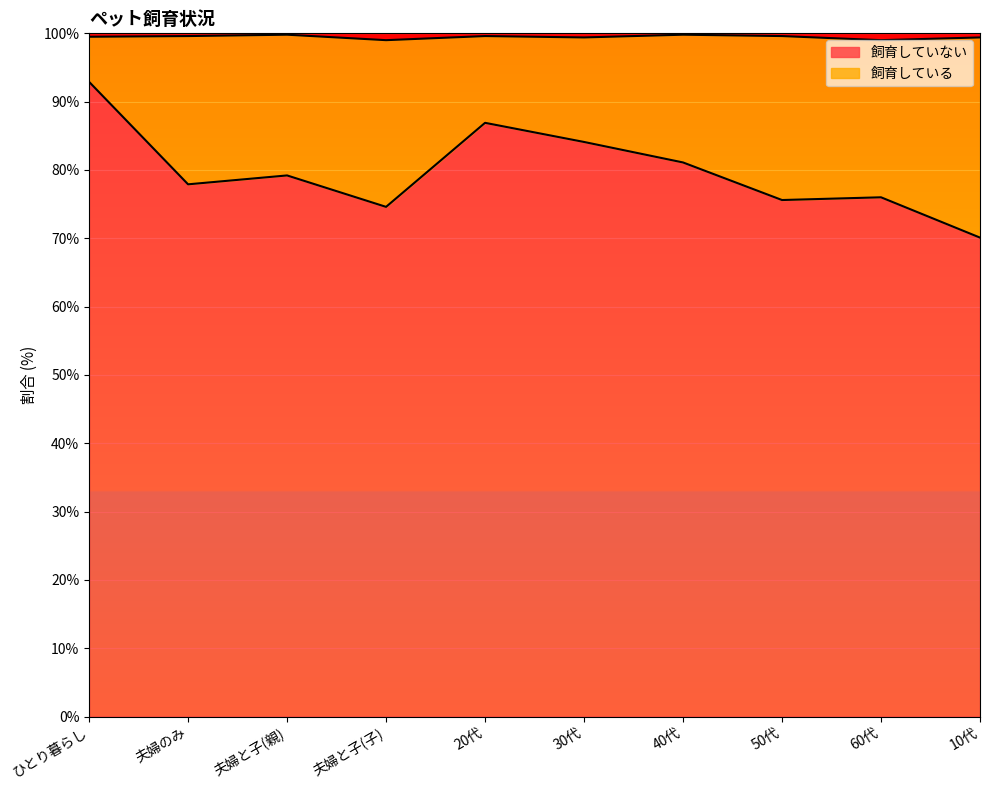

At which label does the data first exceed 79?

ひとり暮らし